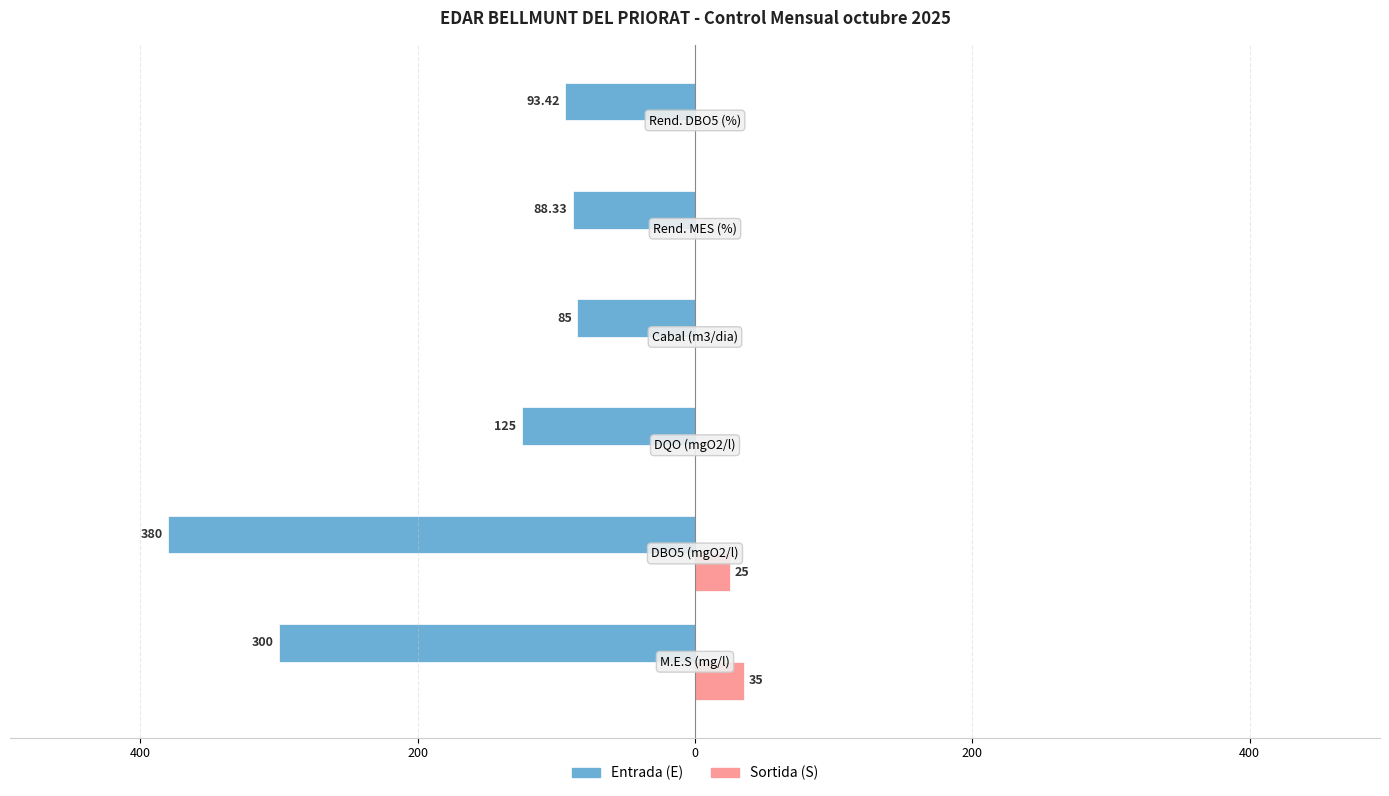

What are all the series names shown in the legend?

Entrada (E), Sortida (S)